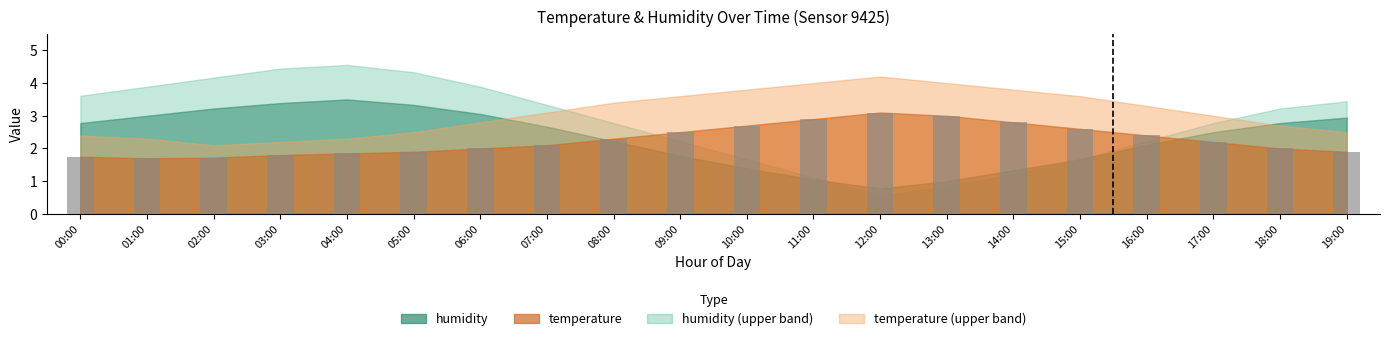

How many bars are there in total?

20